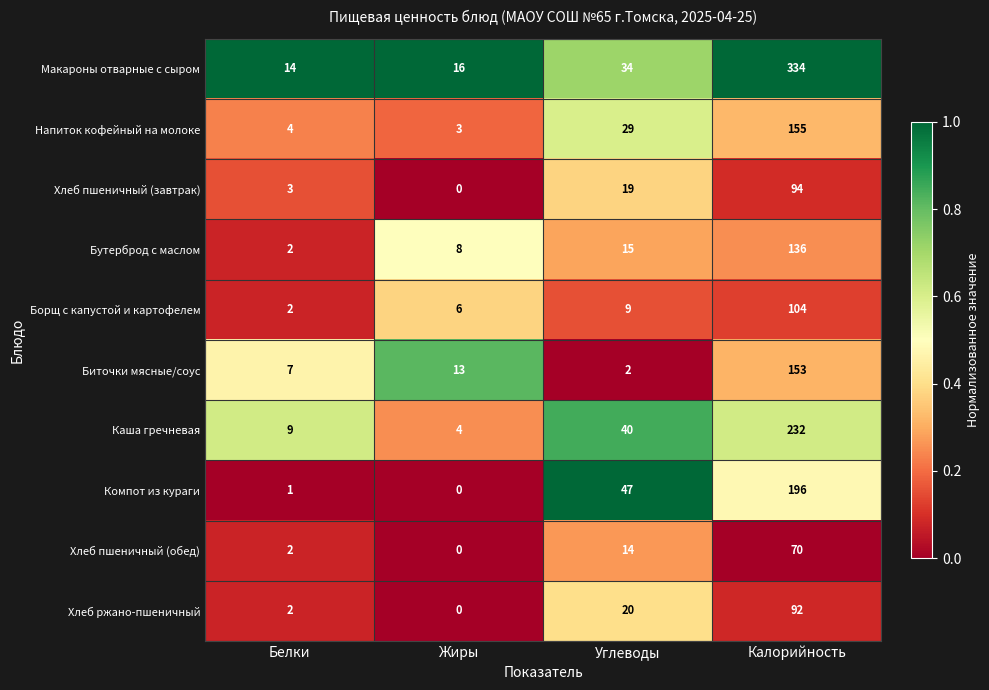

What is the spread (max minus min) of values at Жиры?

16